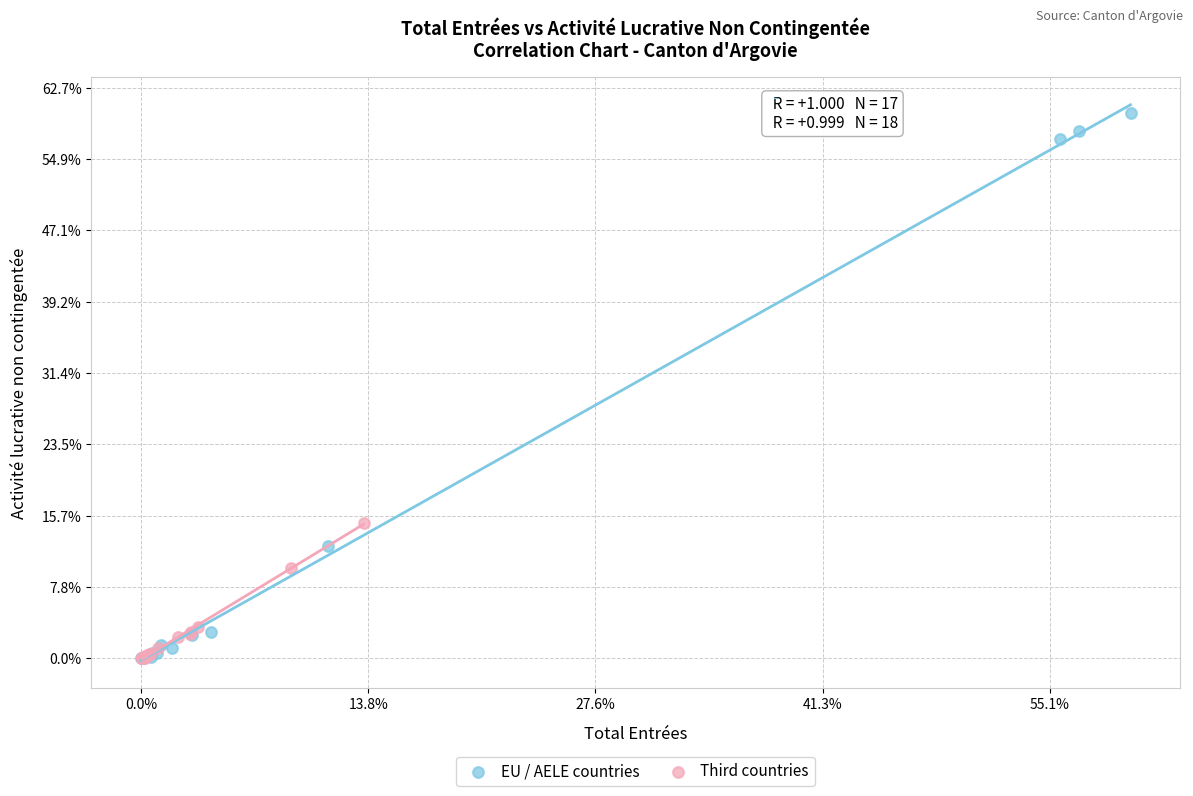

What are all the series names shown in the legend?

EU / AELE countries, Third countries